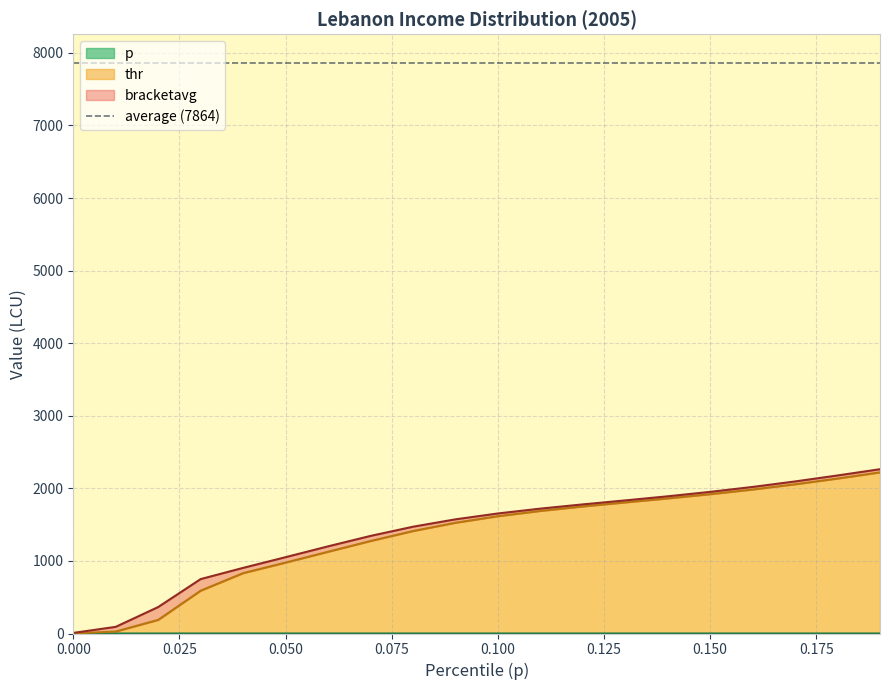

Is it true that p equals 0.0 at 0.08?

False